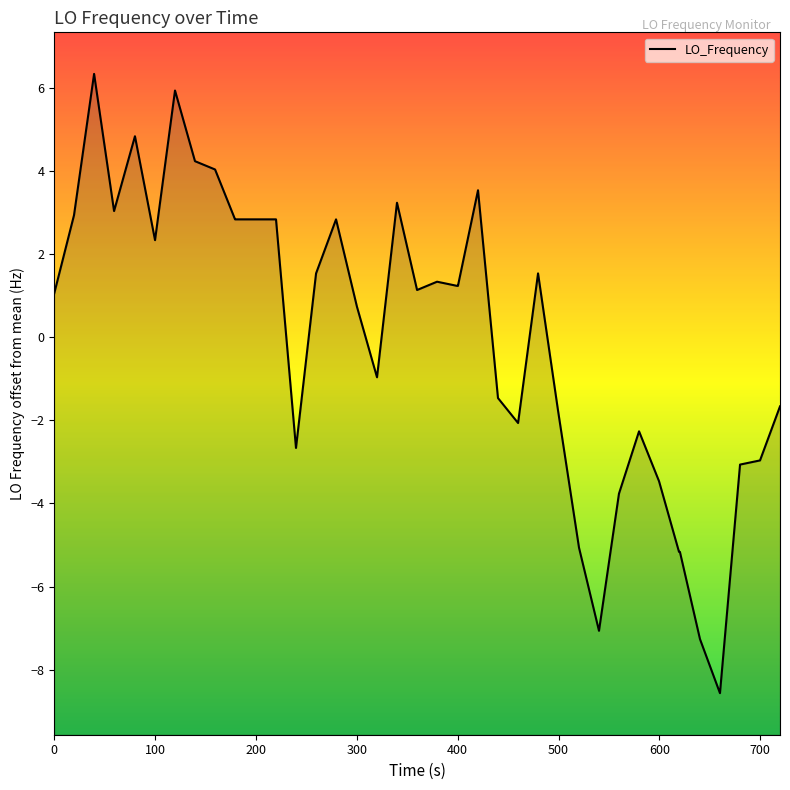

What is the minimum value shown in the chart?

-8.6